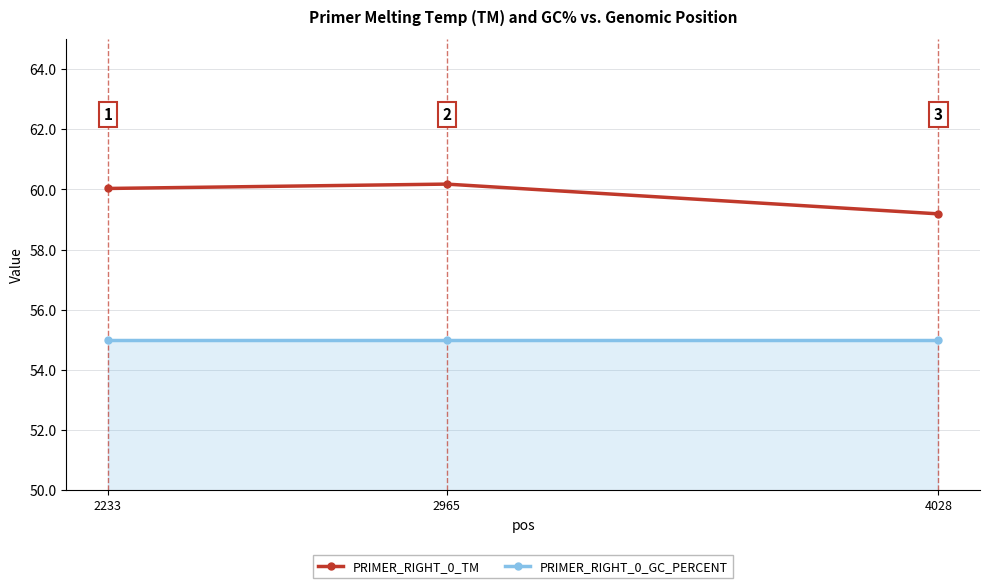

Rank the series at 2233 from highest to lowest value.

PRIMER_RIGHT_0_TM, PRIMER_RIGHT_0_GC_PERCENT